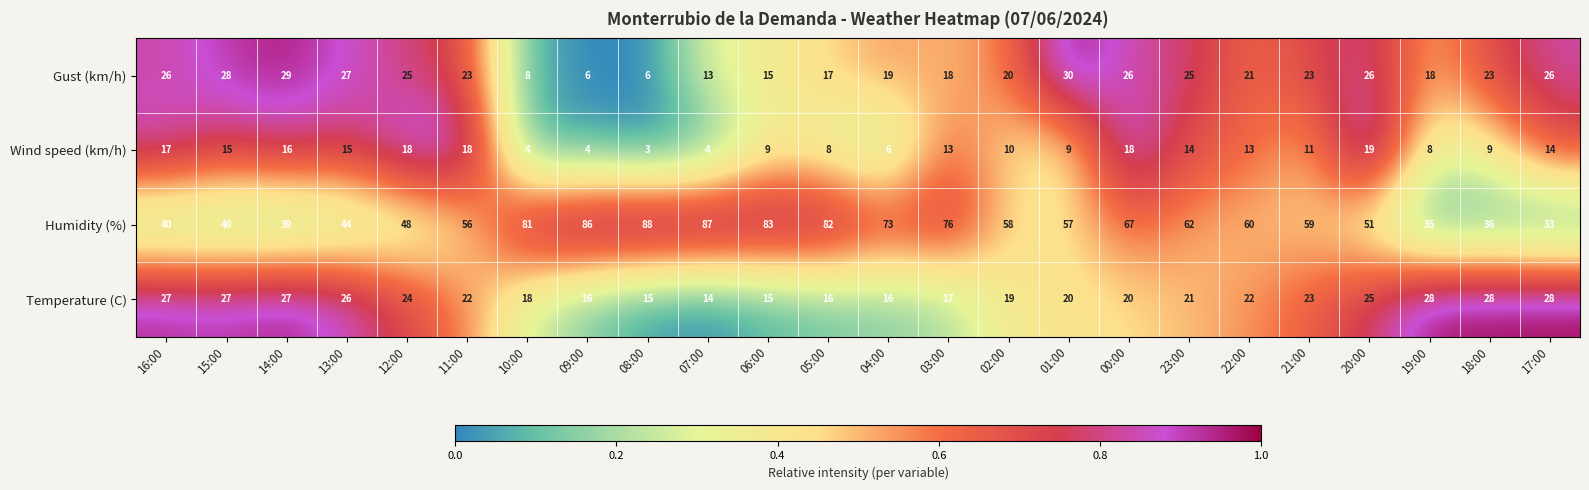

What is the maximum value shown in the chart?

88